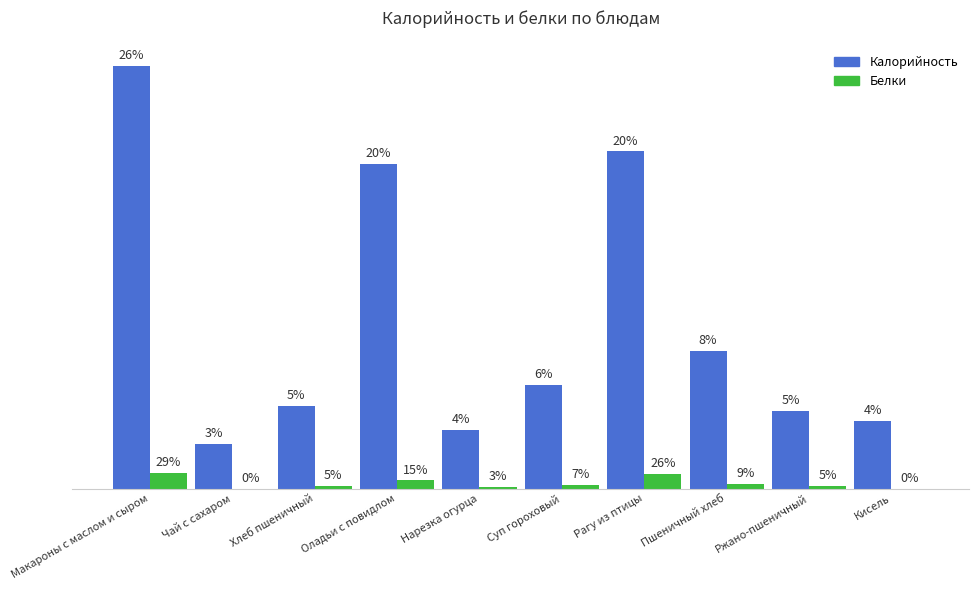

Are the bars horizontal?

No